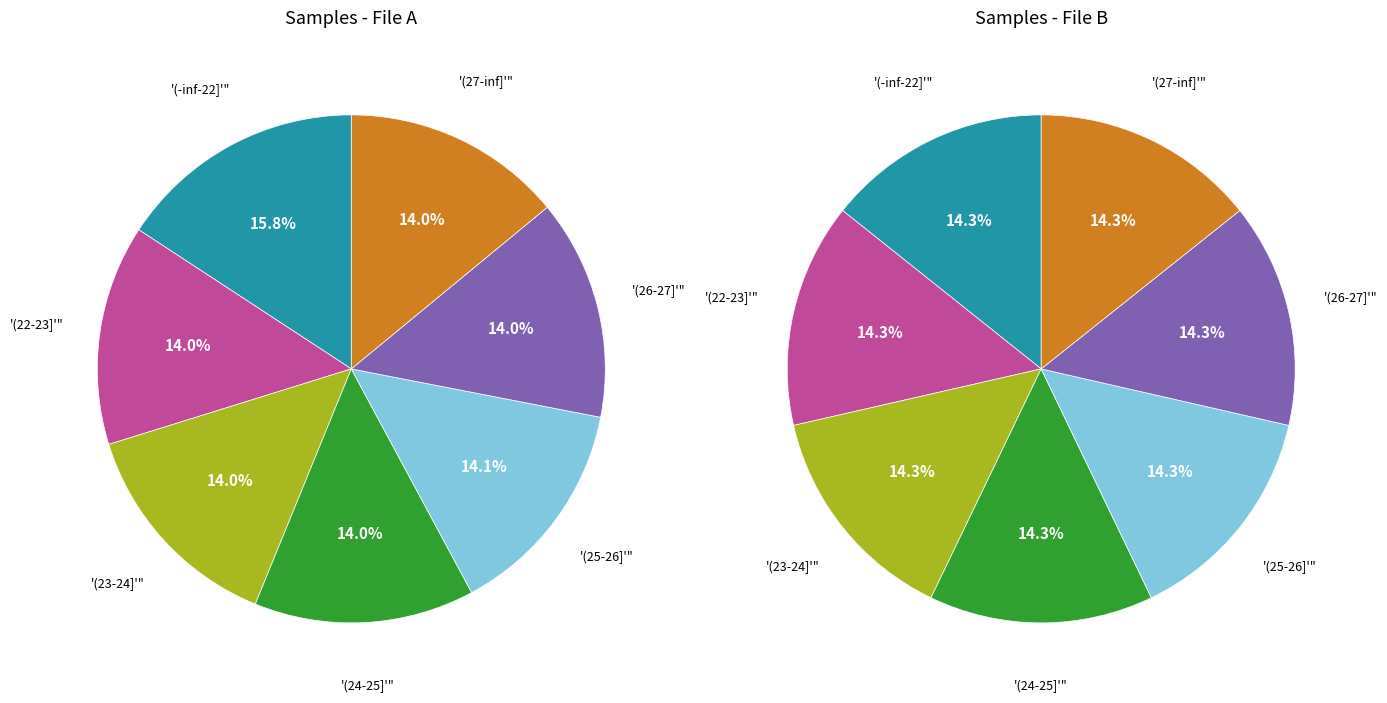

To the nearest percent, what portion does 28 represent?

14%